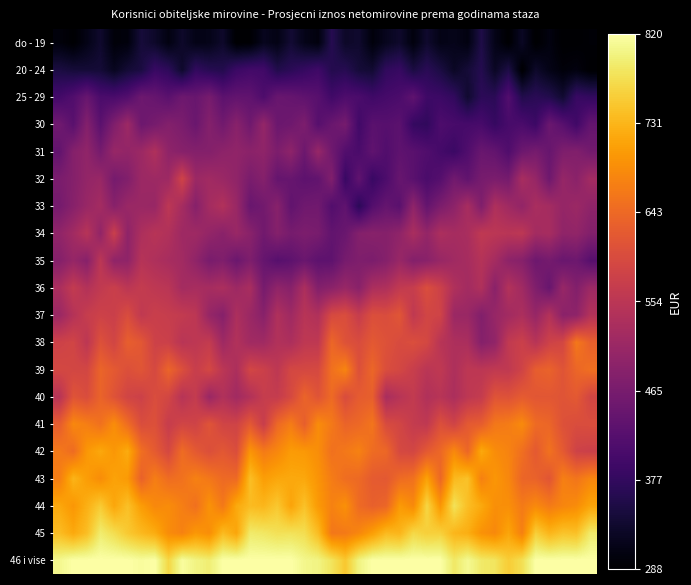

At which category is the sum across all series the highest?

3